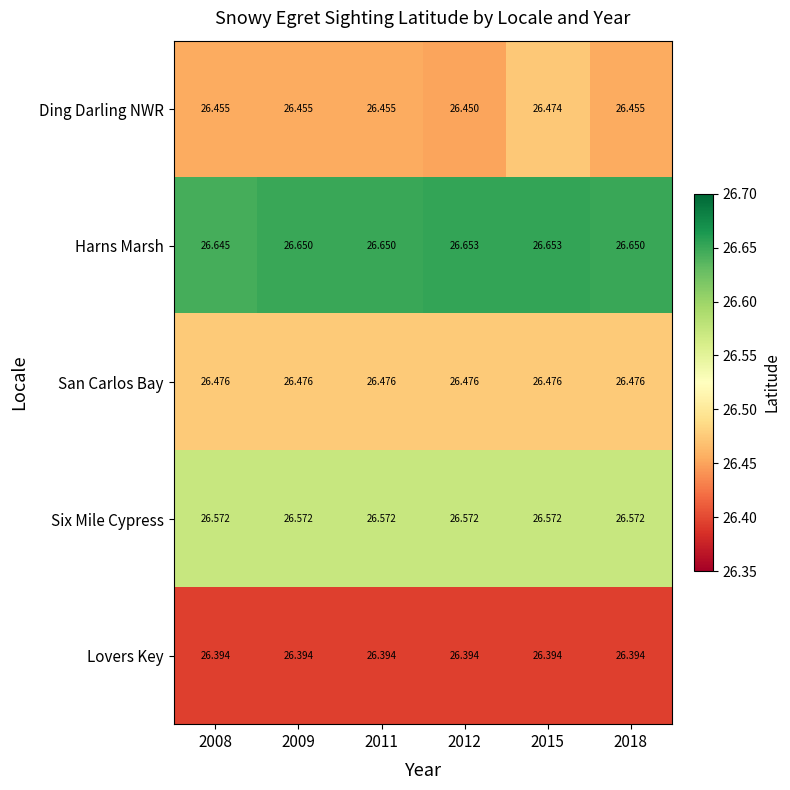

At which category is the sum across all series the highest?

2015